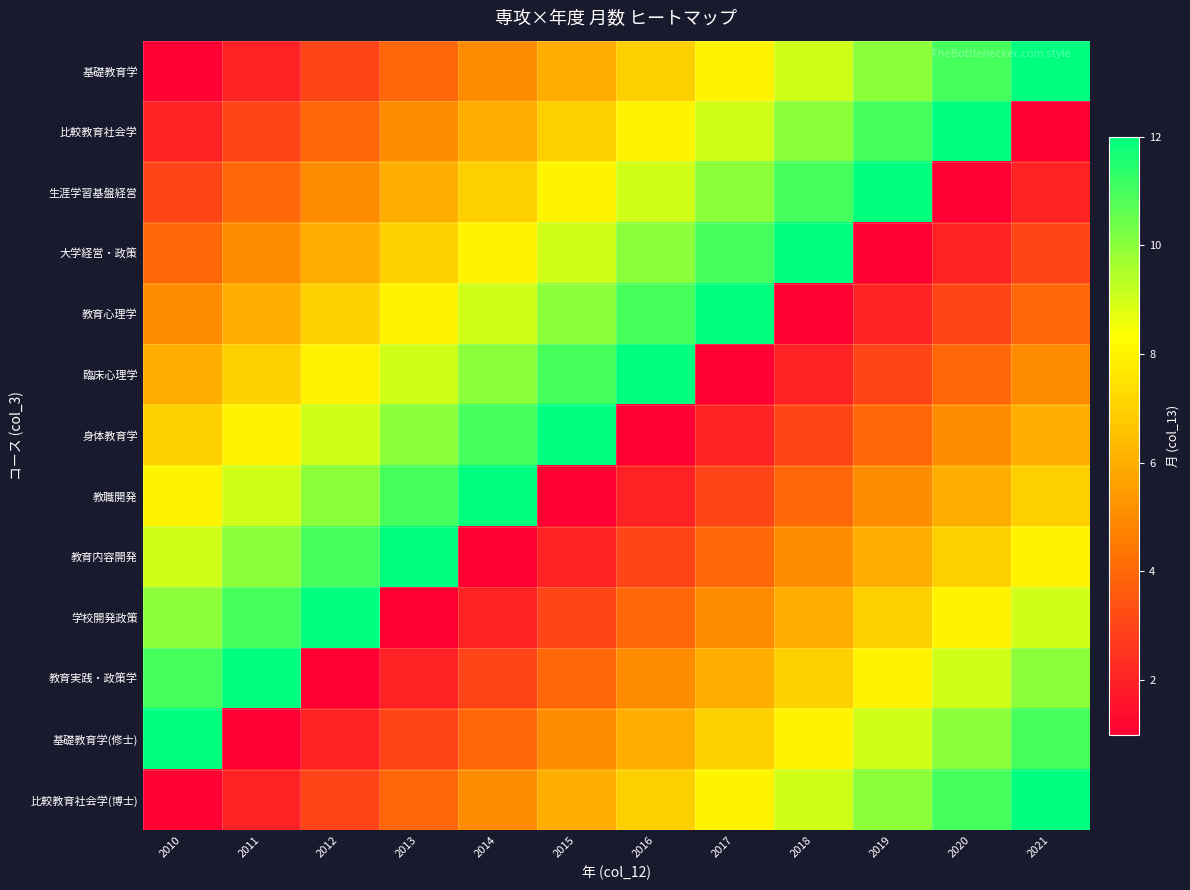

Between 2012 and 2011, which is larger?

2012